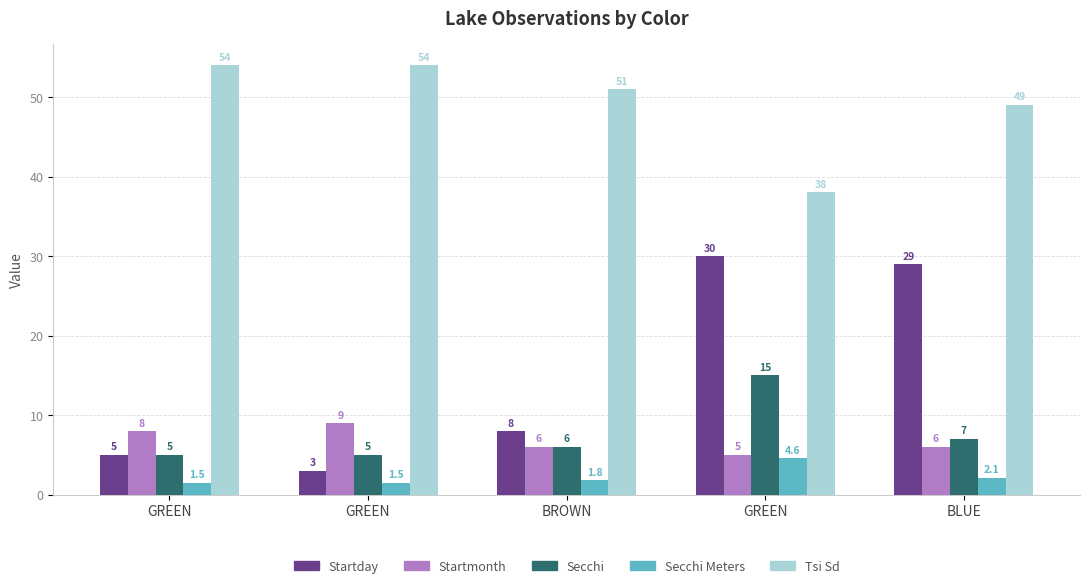

How many series are shown in this chart?

5